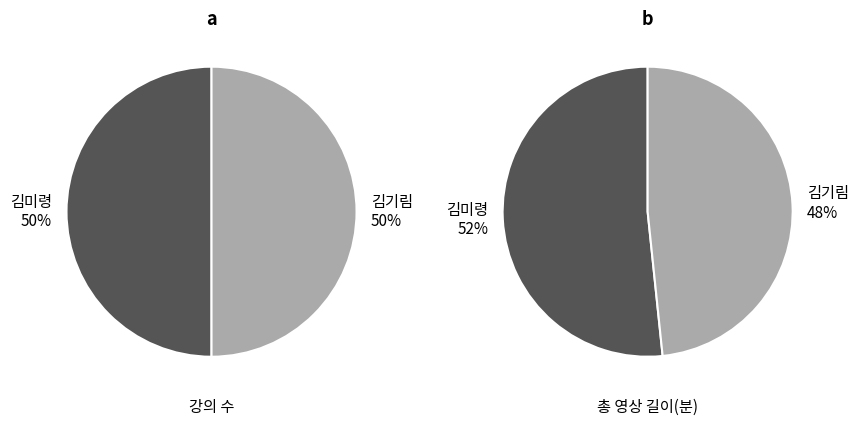

Is there a majority slice in this chart?

No